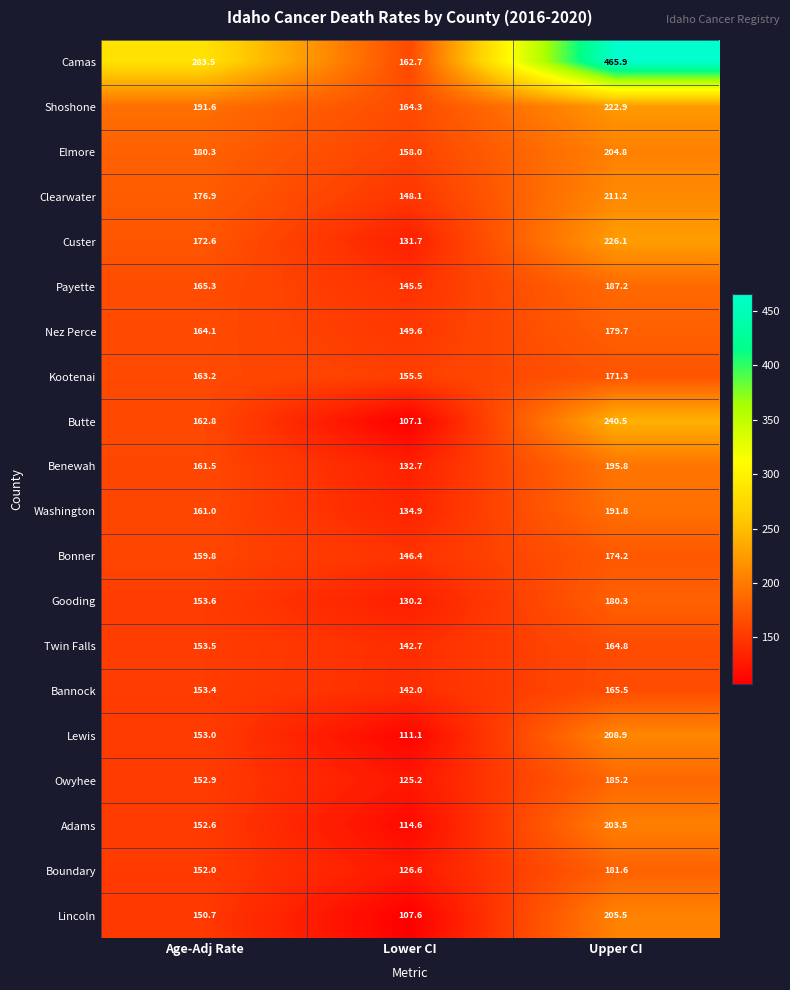

At which category is the sum across all series the highest?

Upper CI